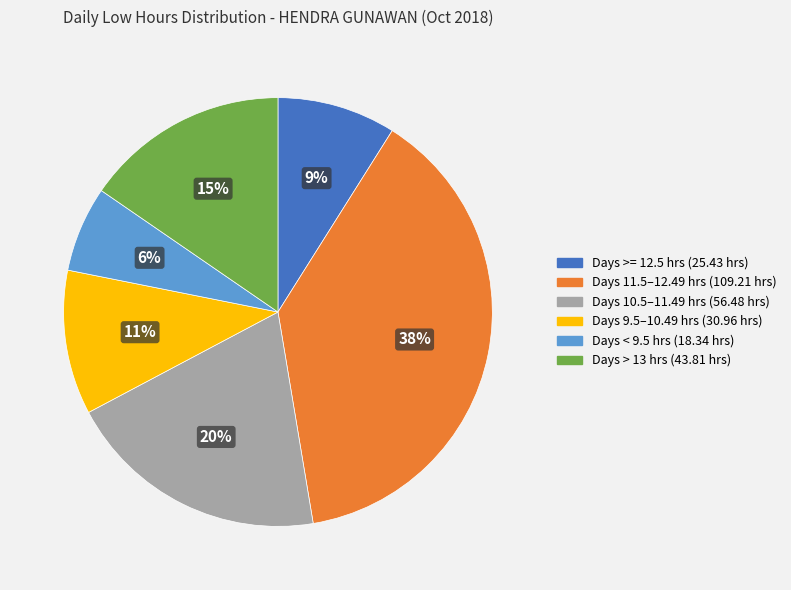

Is there a majority slice in this chart?

No